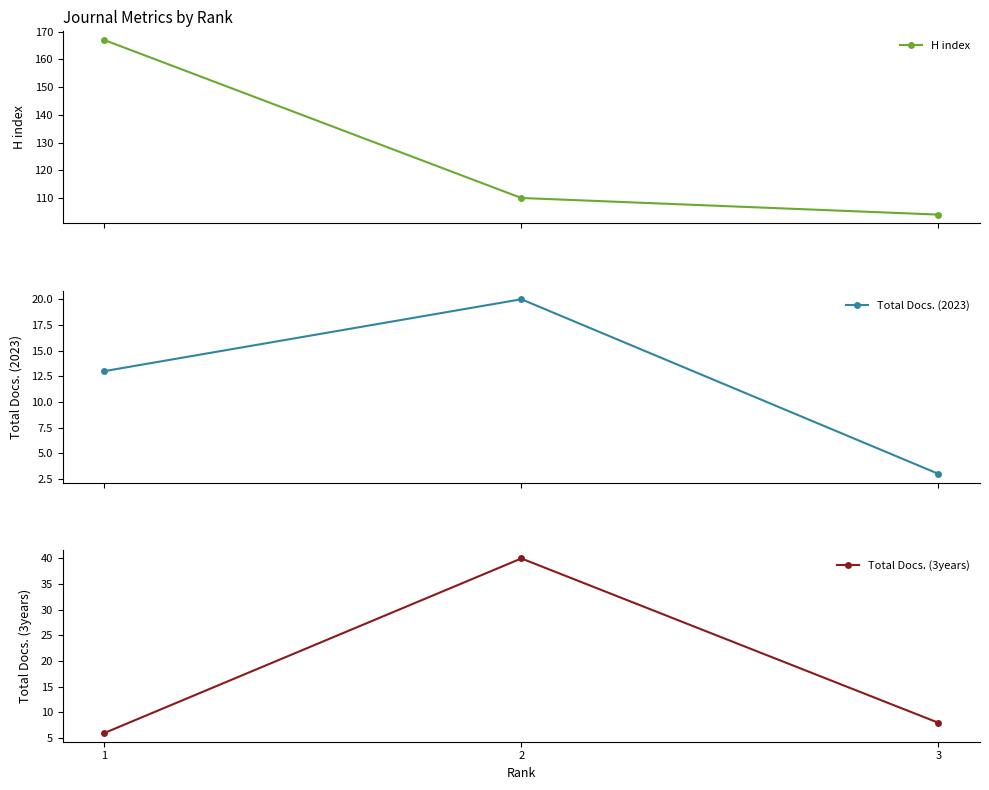

What is the highest value of the H index series?

167